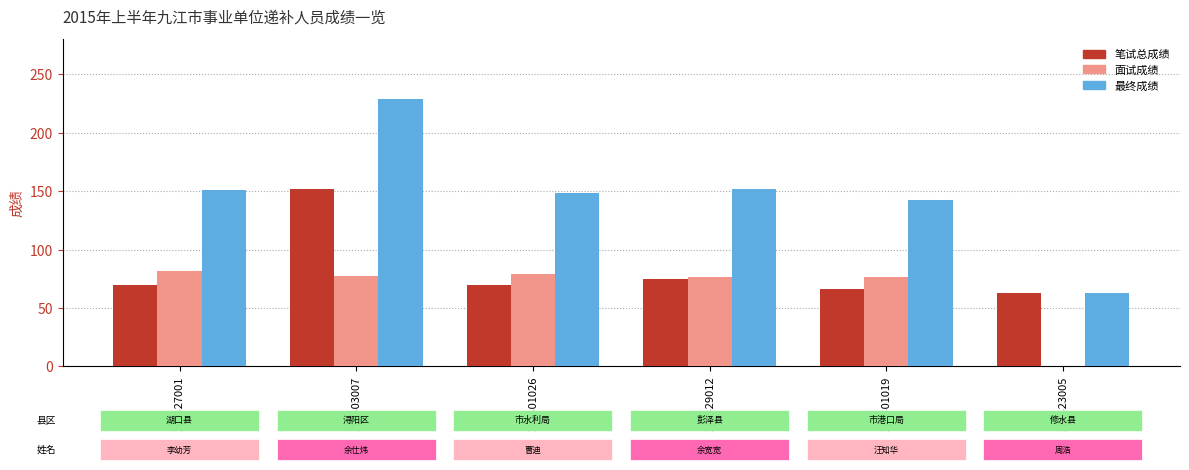

Which series has the largest total across all categories?

最终成绩